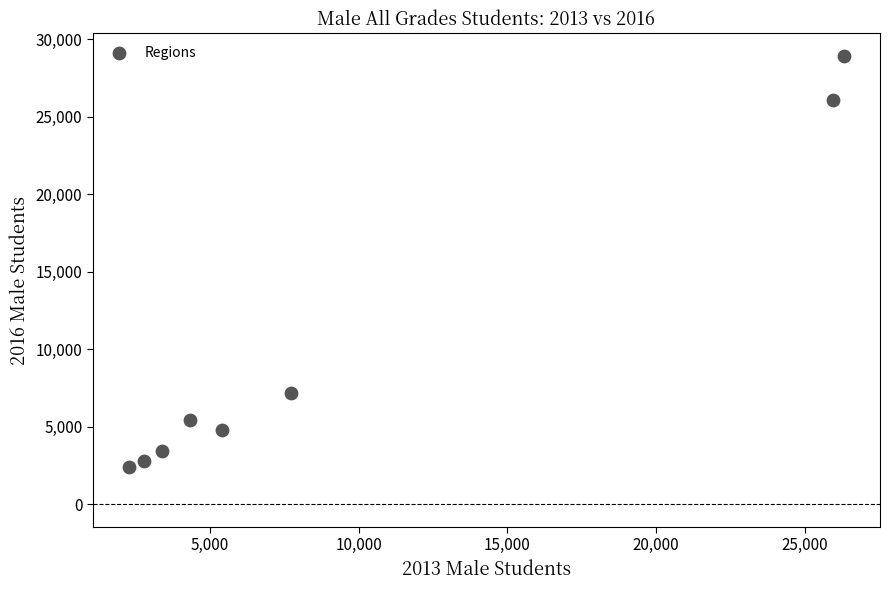

What Y value in the scatter plot is closest to 15658?

7179